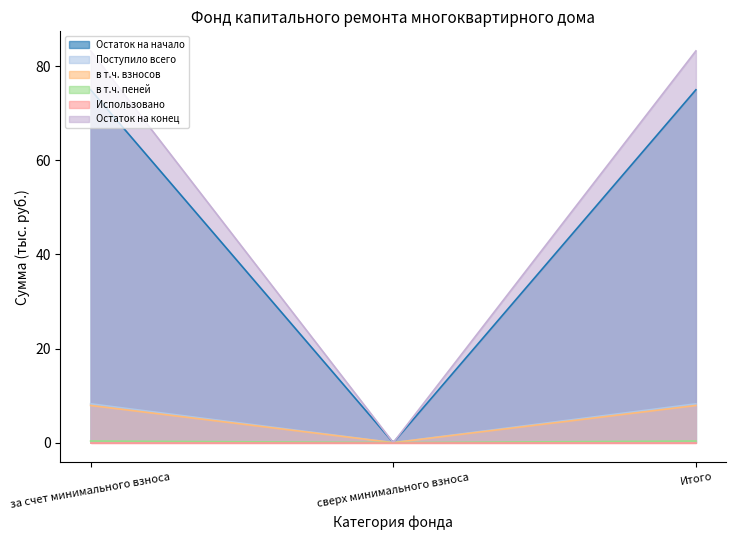

Which has a higher value, сверх минимального взноса or Итого?

Итого